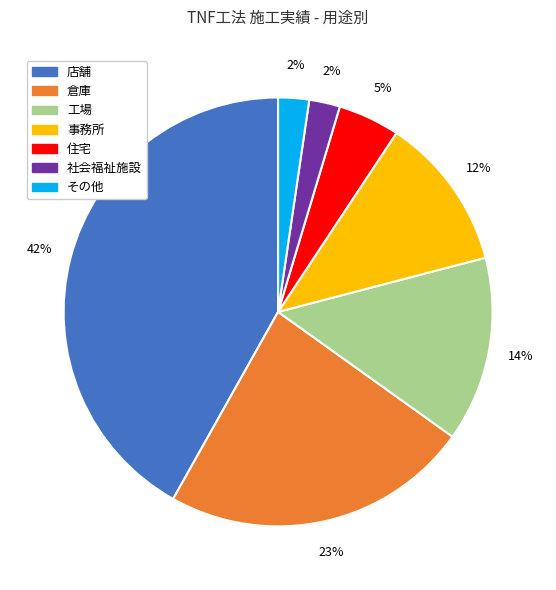

To the nearest percent, what portion does 住宅 represent?

5%